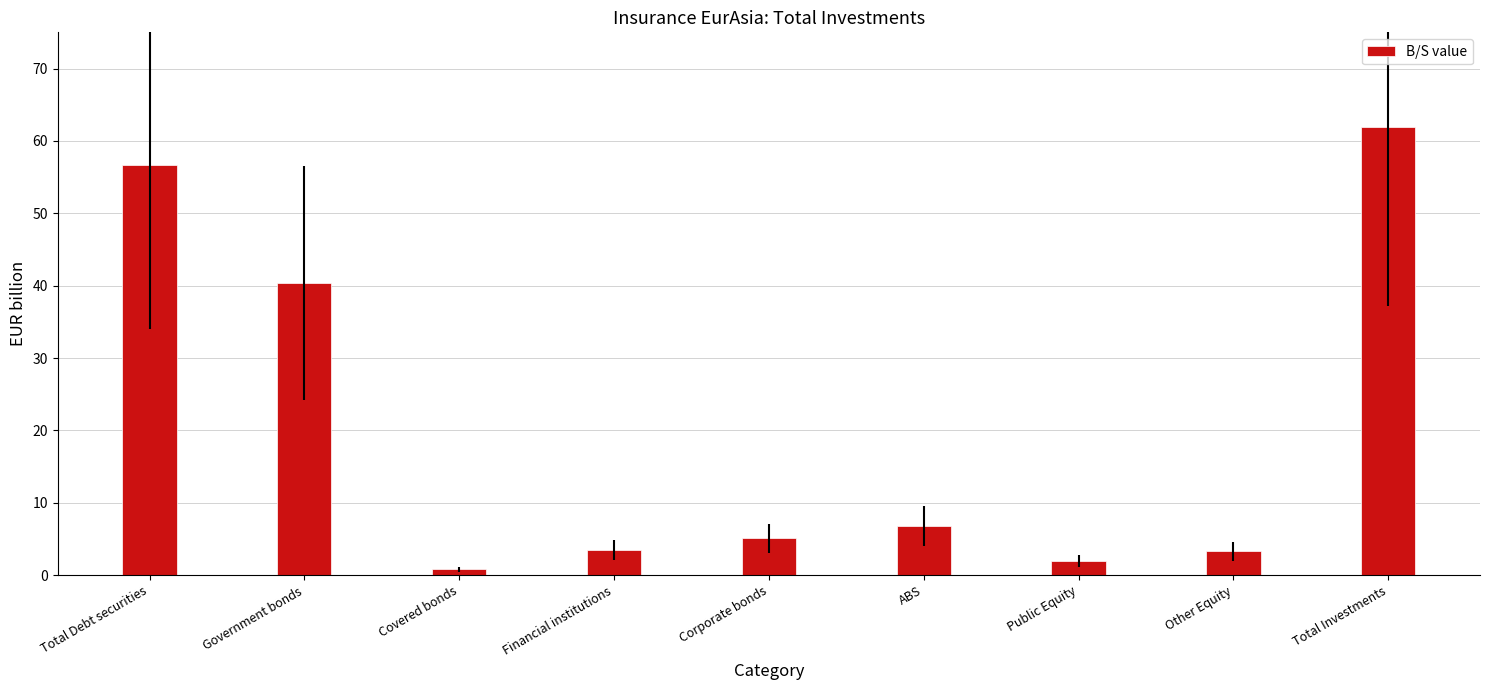

What is the maximum value shown in the chart?

61.9